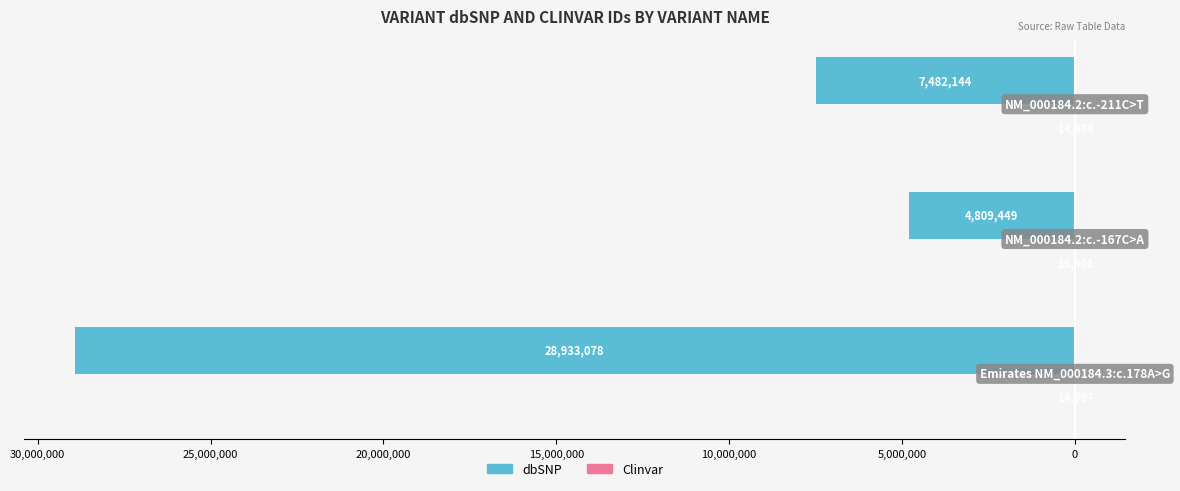

What is the value of the dbSNP bar at the 2nd from the left?

-4809449